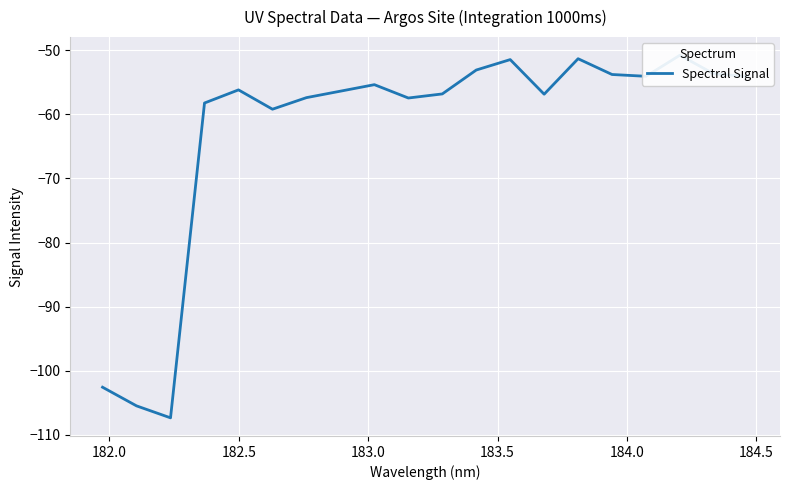

Reading left to right, transcribe all the data shown in this chart.

-102.6	-105.5	-107.3	-58.2	-56.2	-59.2	-57.4	-56.4	-55.4	-57.5	-56.8	-53.1	-51.5	-56.9	-51.3	-53.8	-54.1	-50.8	-53.7	-54.1